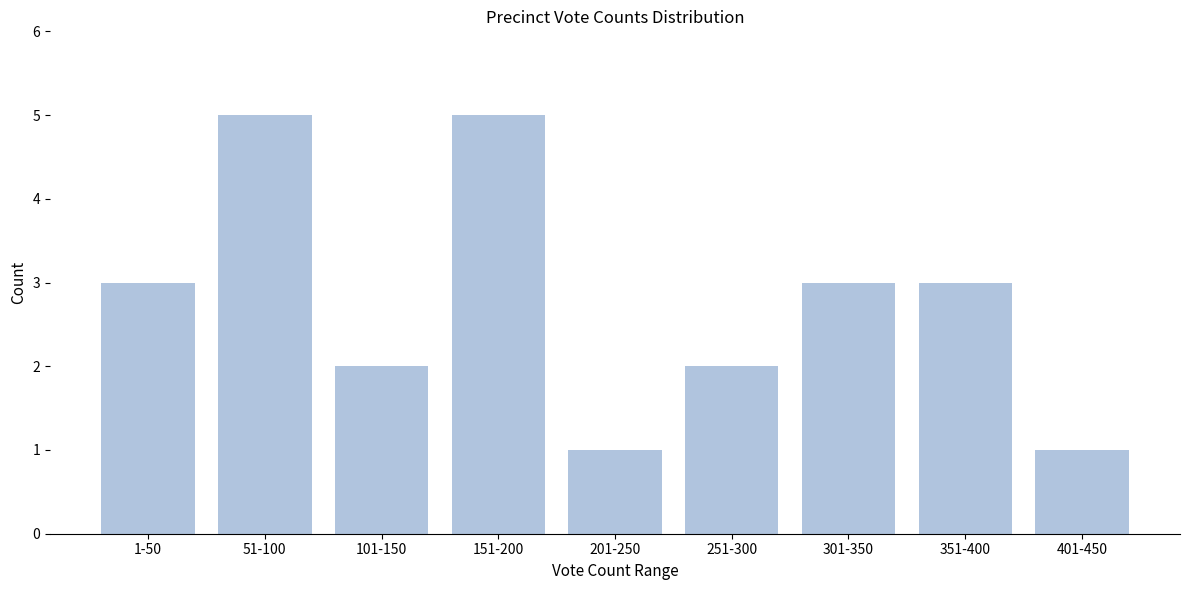

Reading right to left, what are all the values shown in this chart?

1	3	3	2	1	5	2	5	3